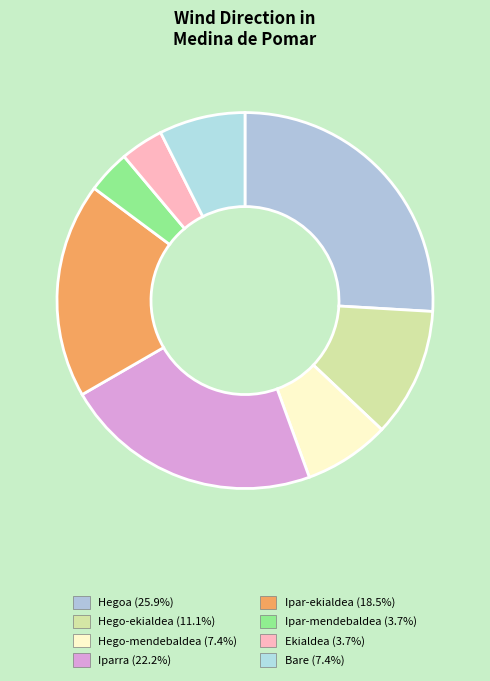

What percentage is the Ipar-ekialdea slice, to the nearest percent?

19%